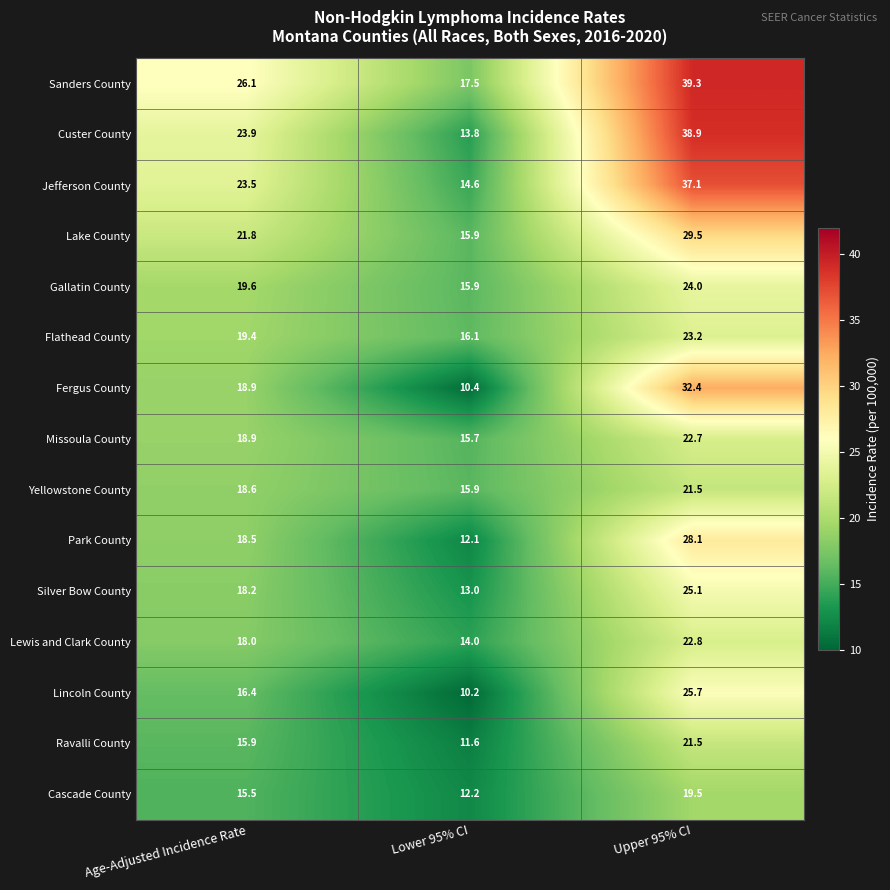

Is the value of Custer County at Lower 95% CI greater than the value of Lewis and Clark County at Upper 95% CI?

No